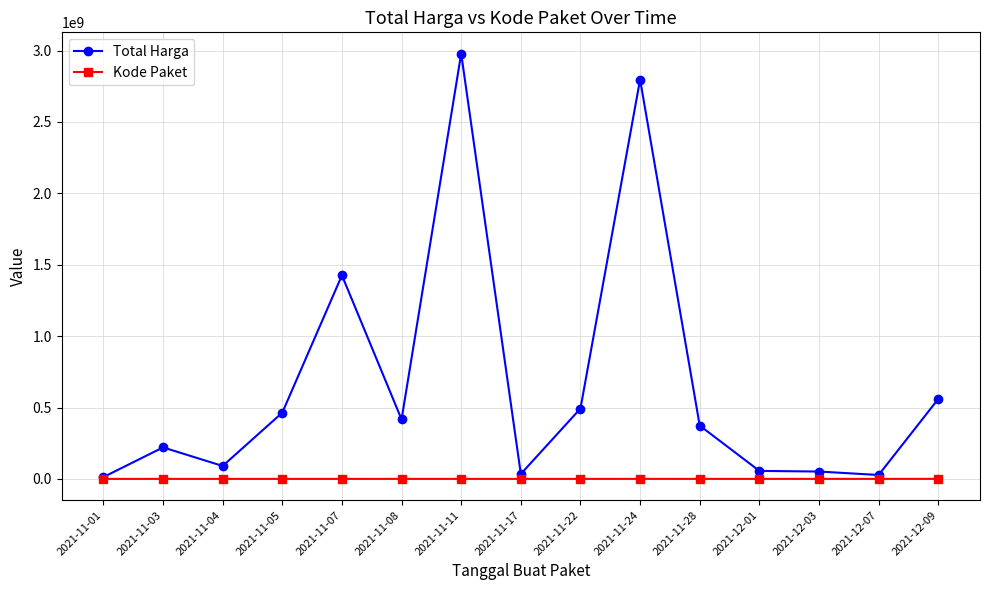

At which category does Total Harga reach its first local peak?

2021-11-03